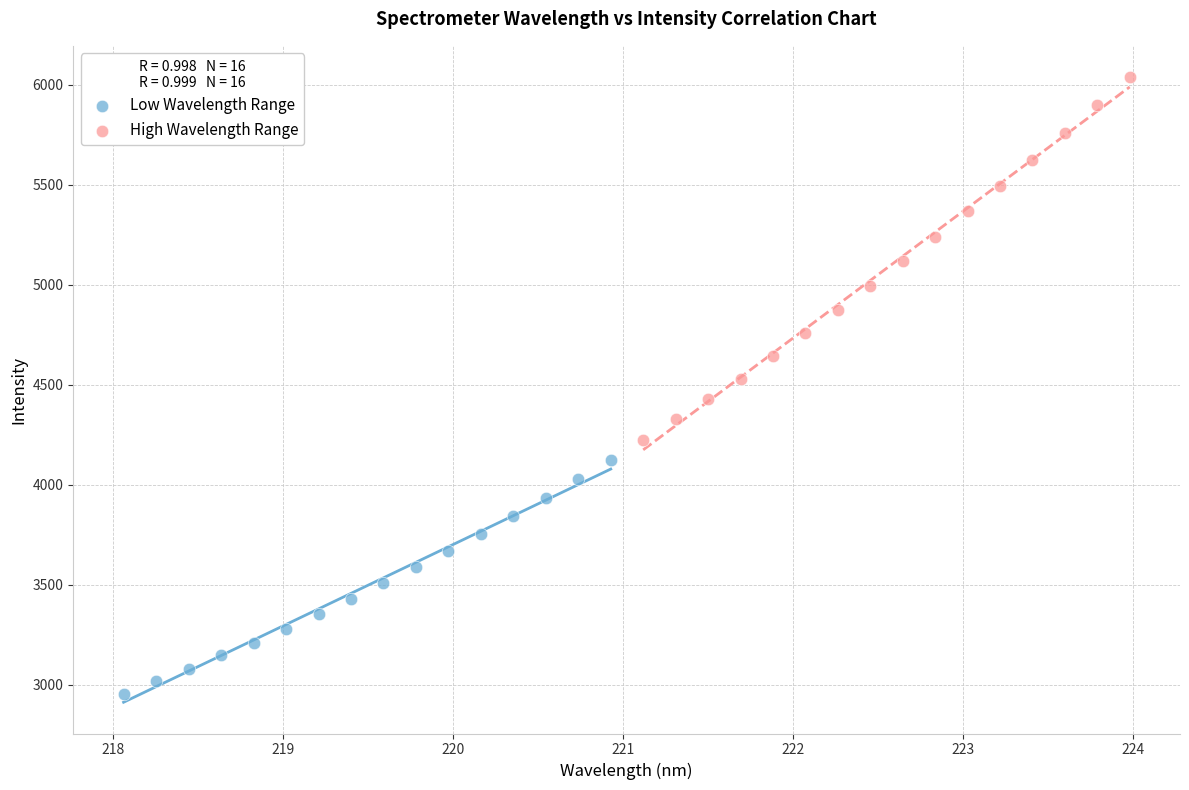

Which series contains the lowest Y value?

Low Wavelength Range